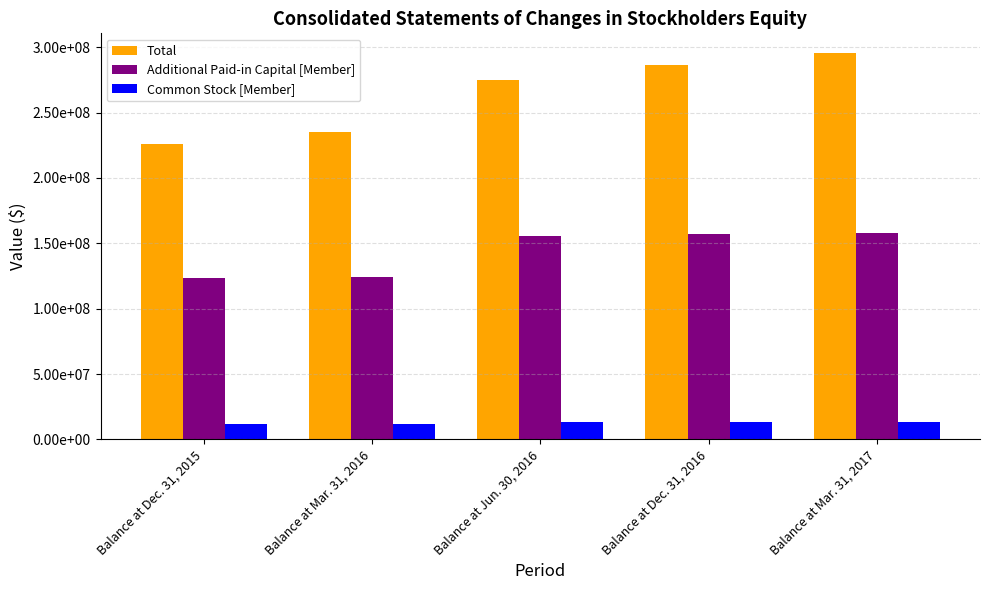

What is the value of the Common Stock [Member] bar at the 2nd from the left?

11814911